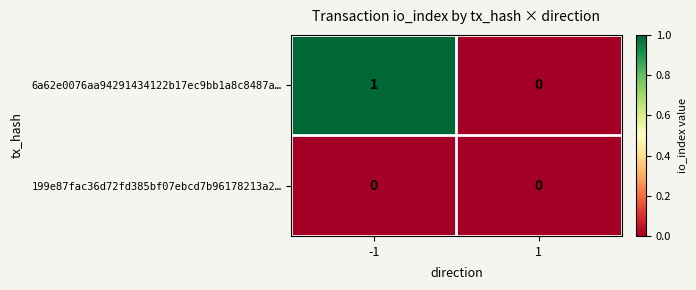

Which series has the largest total across all categories?

6a62e0076aa94291434122b17ec9bb1a8c8487a…